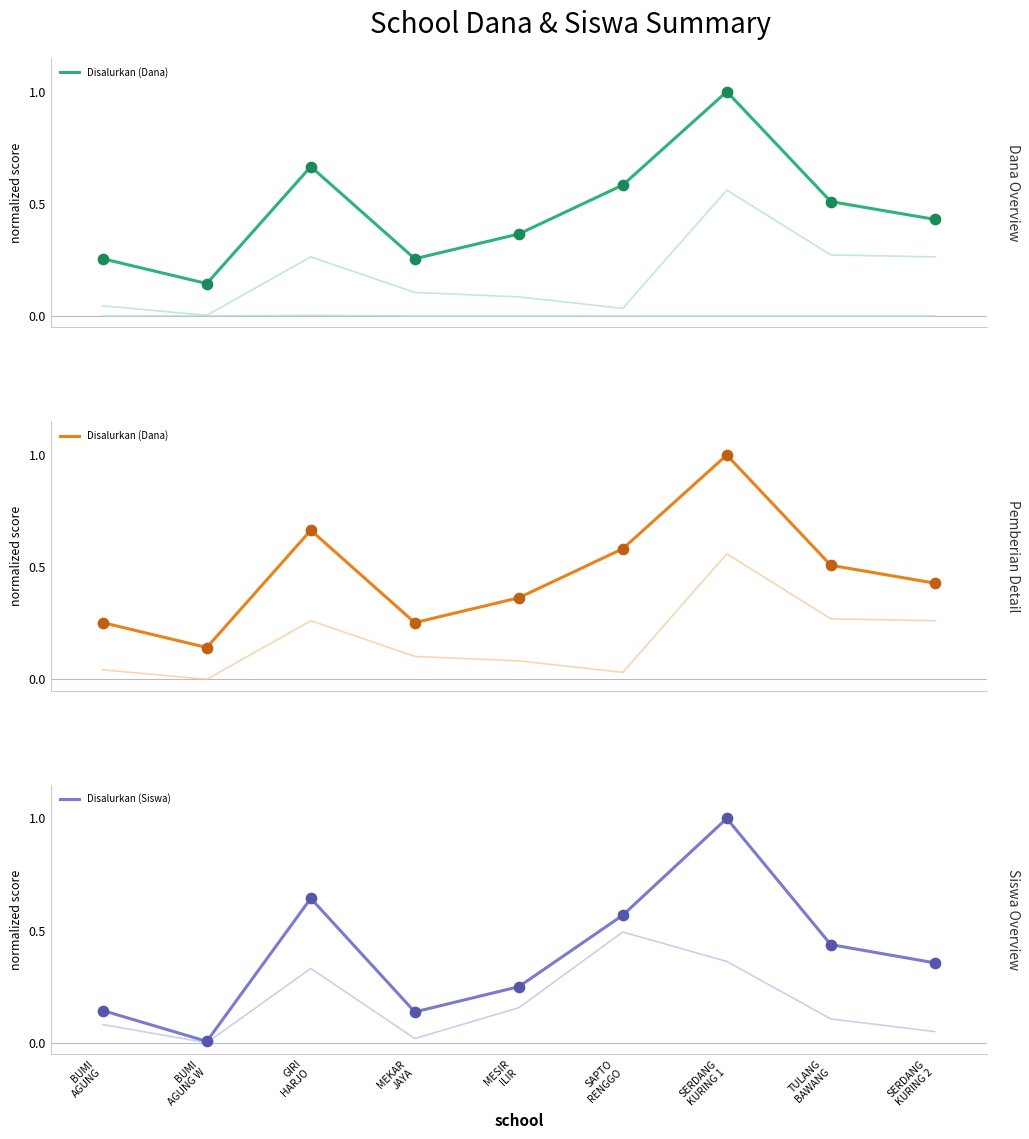

Which series has the widest spread of Y values?

Disalurkan (Siswa)